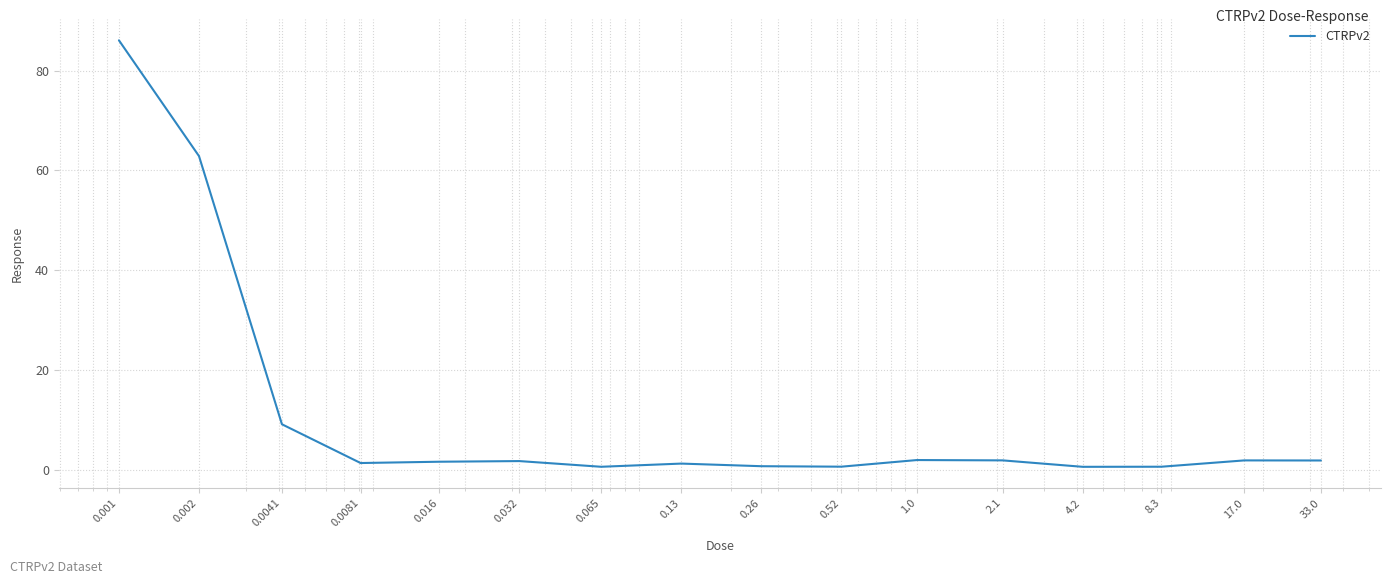

How many interior local valleys (lower than both neighbors) does the data have?

4